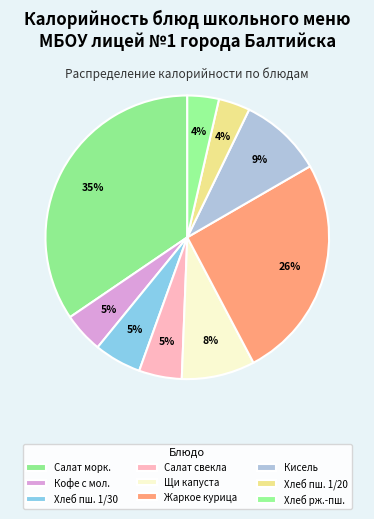

How many segments does this pie chart have?

9